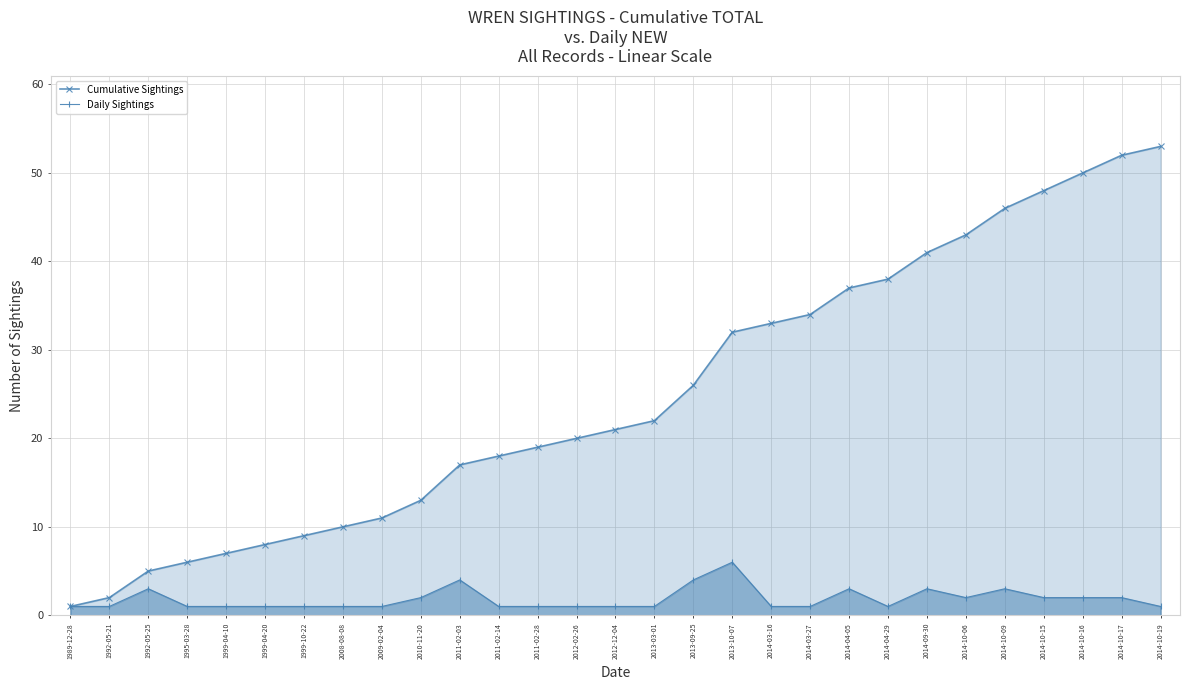

Which series has the largest range (max minus min)?

Cumulative Sightings